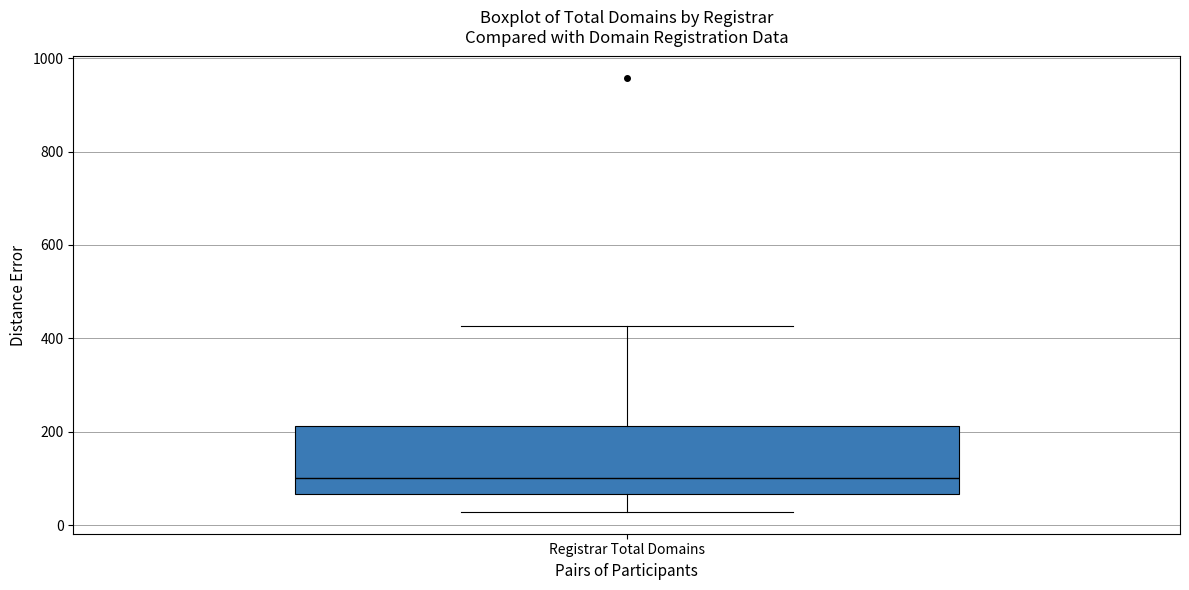

Where does the upper whisker of the box for Registrar Total Domains end on the y-axis? The values are not printed on the chart, so give them approximately, as read against the axis.

420